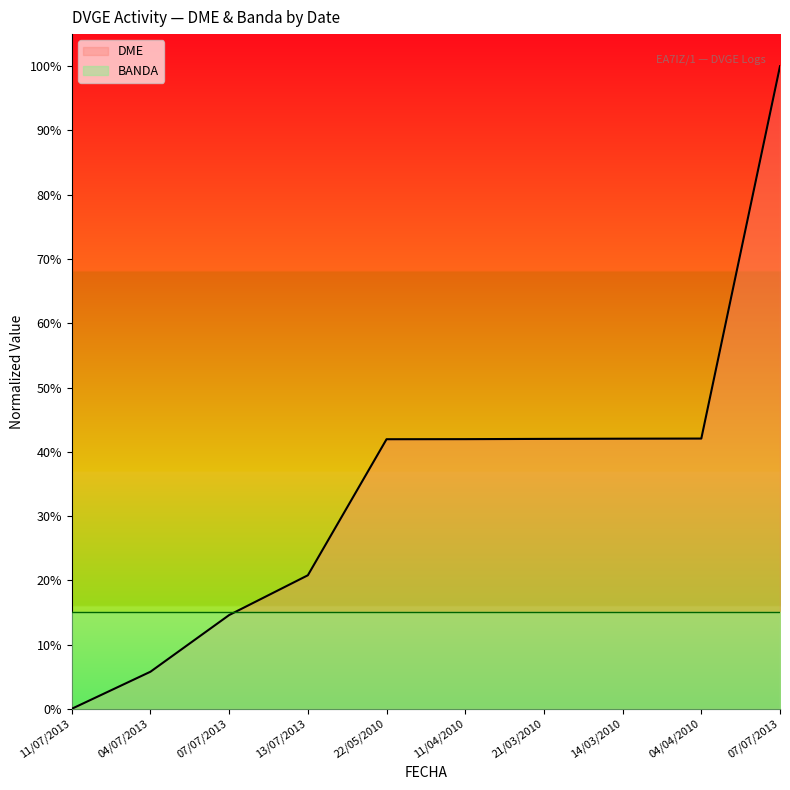

What is the value of the 4th point from the left?

0.2